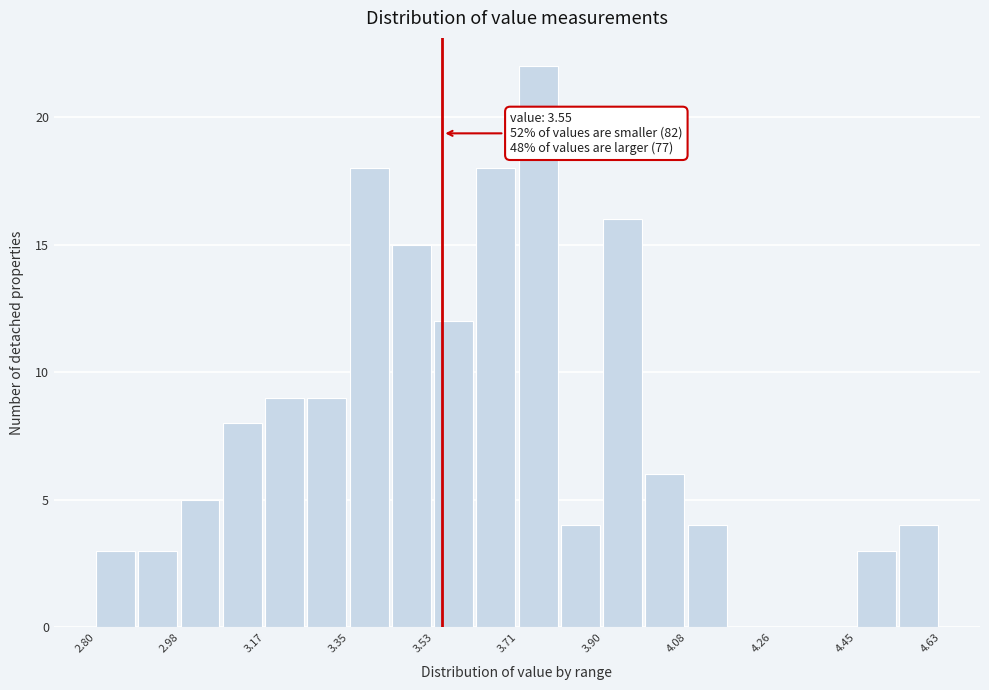

Over which range of the x-axis is the bar tallest?

3.72 to 3.80